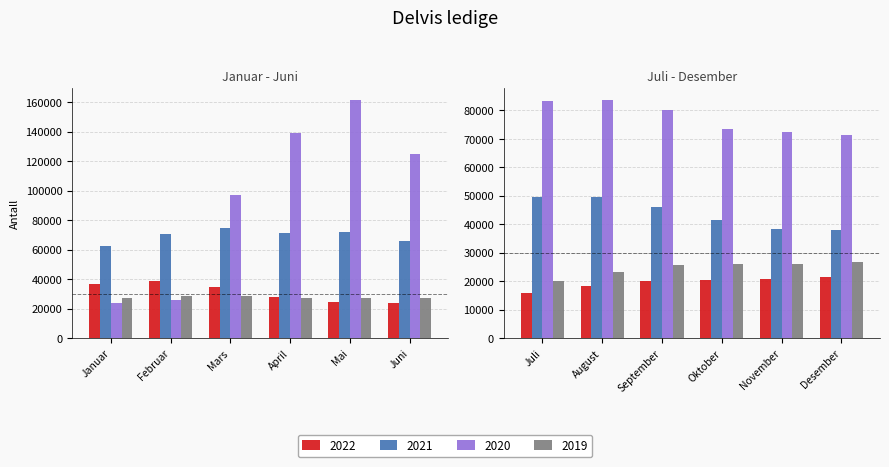

Read the 2019 value at Januar.

27285